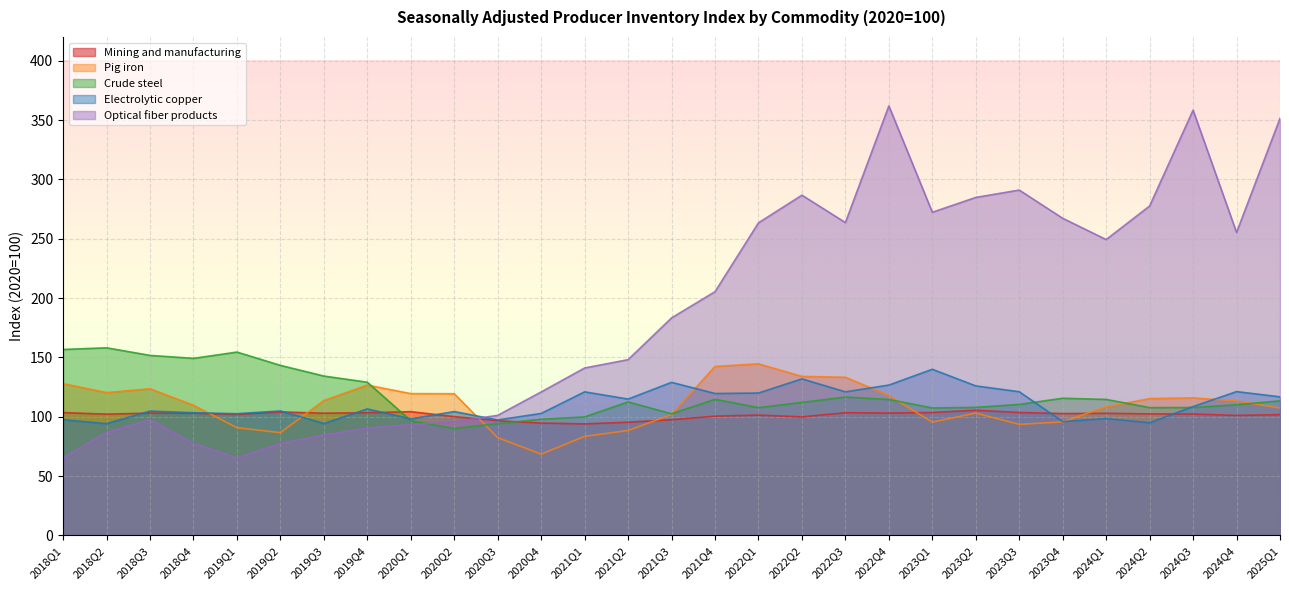

What is the difference between the Optical fiber products values at 2023Q2 and 2024Q3?

73.5